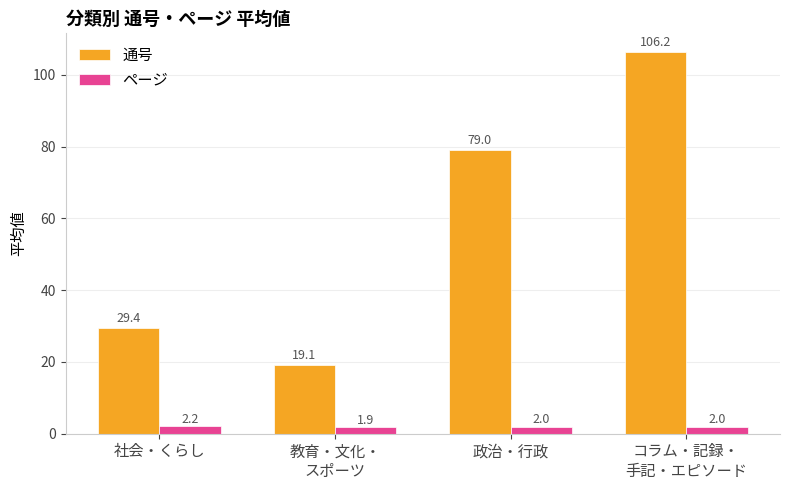

What is the value of the 通号 bar at the 1st from the left?

29.4